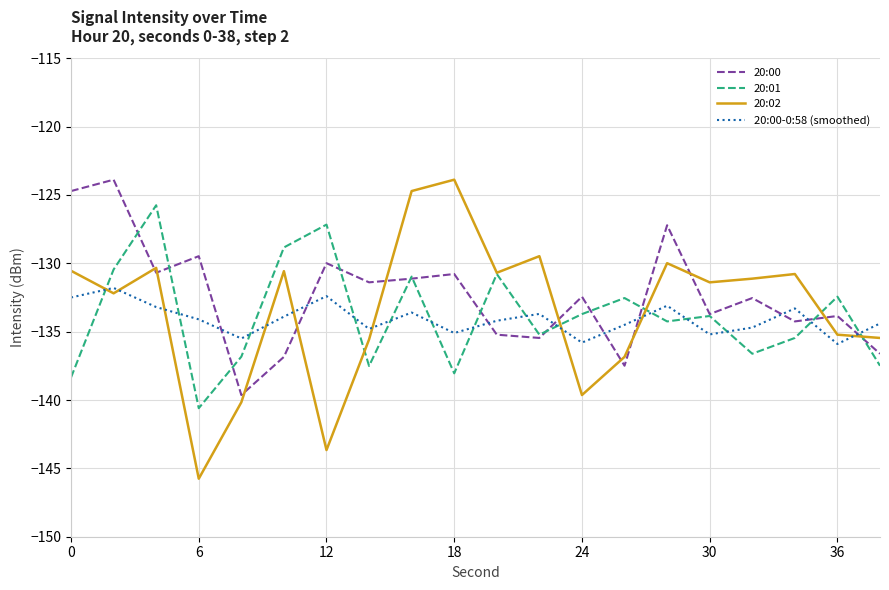

What is the minimum value shown in the chart?

-145.8